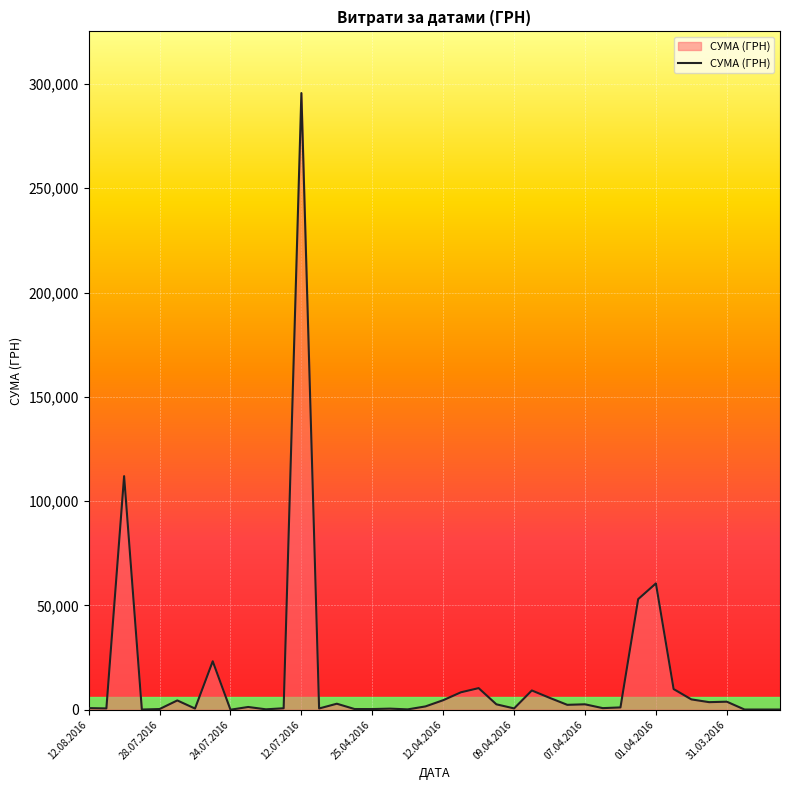

What is the maximum value shown in the chart?

295638.6